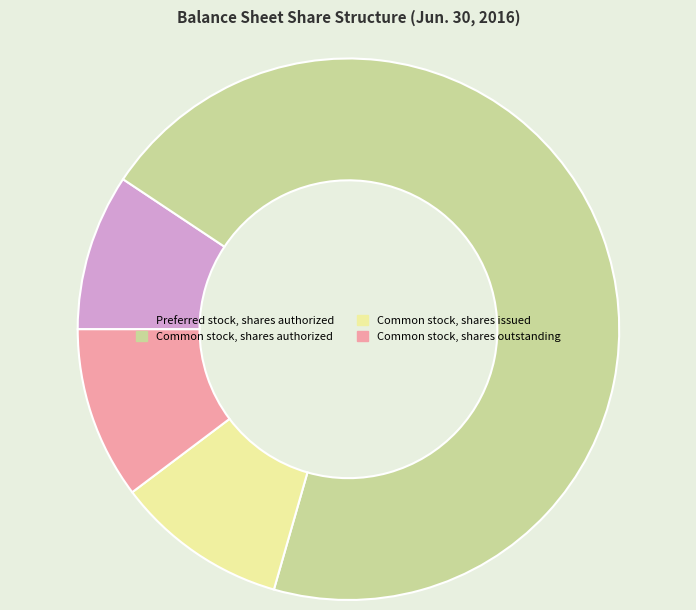

True or false: Preferred stock, shares authorized accounts for 9% of the total.

True